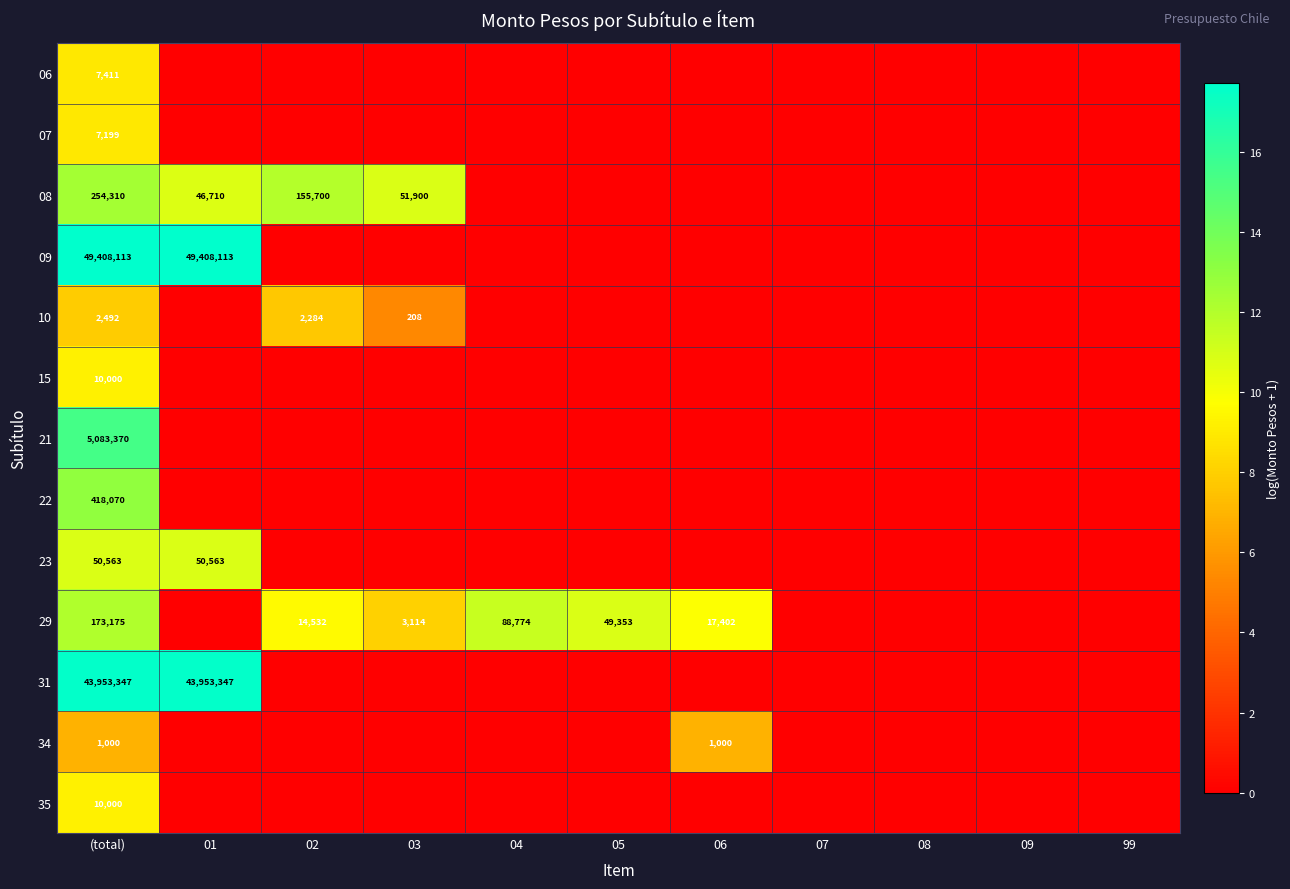

Where is 07 nearest to the value 4?

01